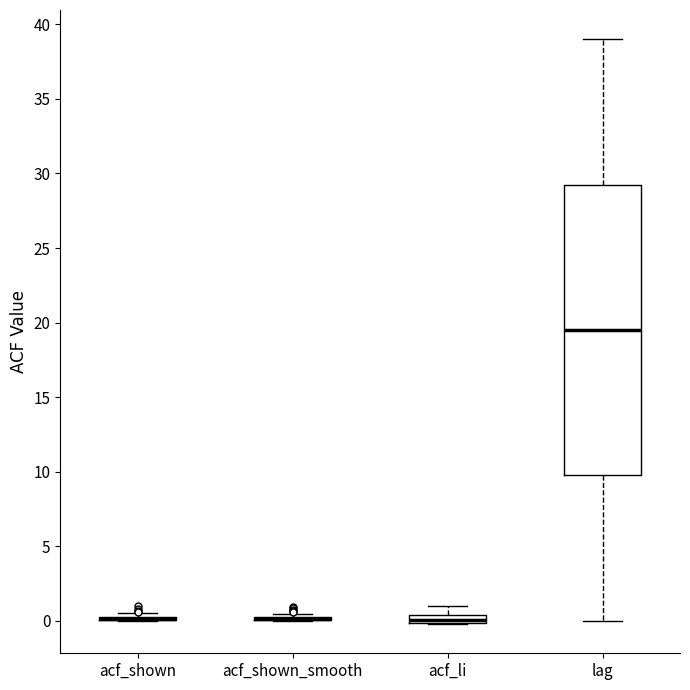

Which box is the tallest, from its lower edge to its upper edge?

lag